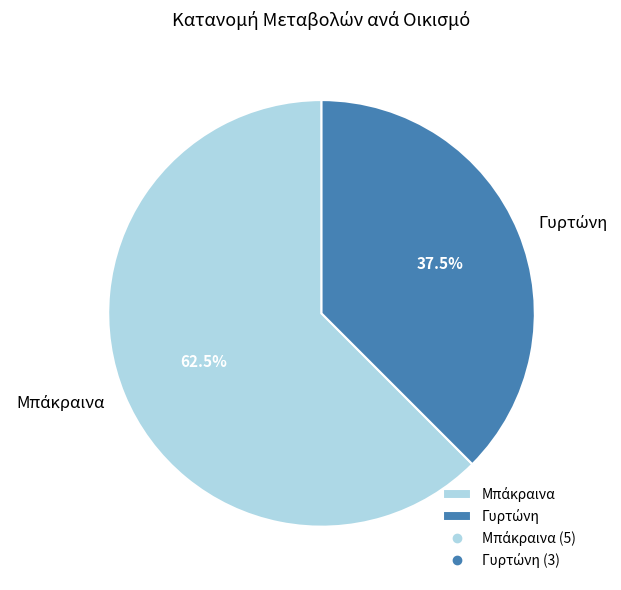

Is there a majority slice in this chart?

Yes